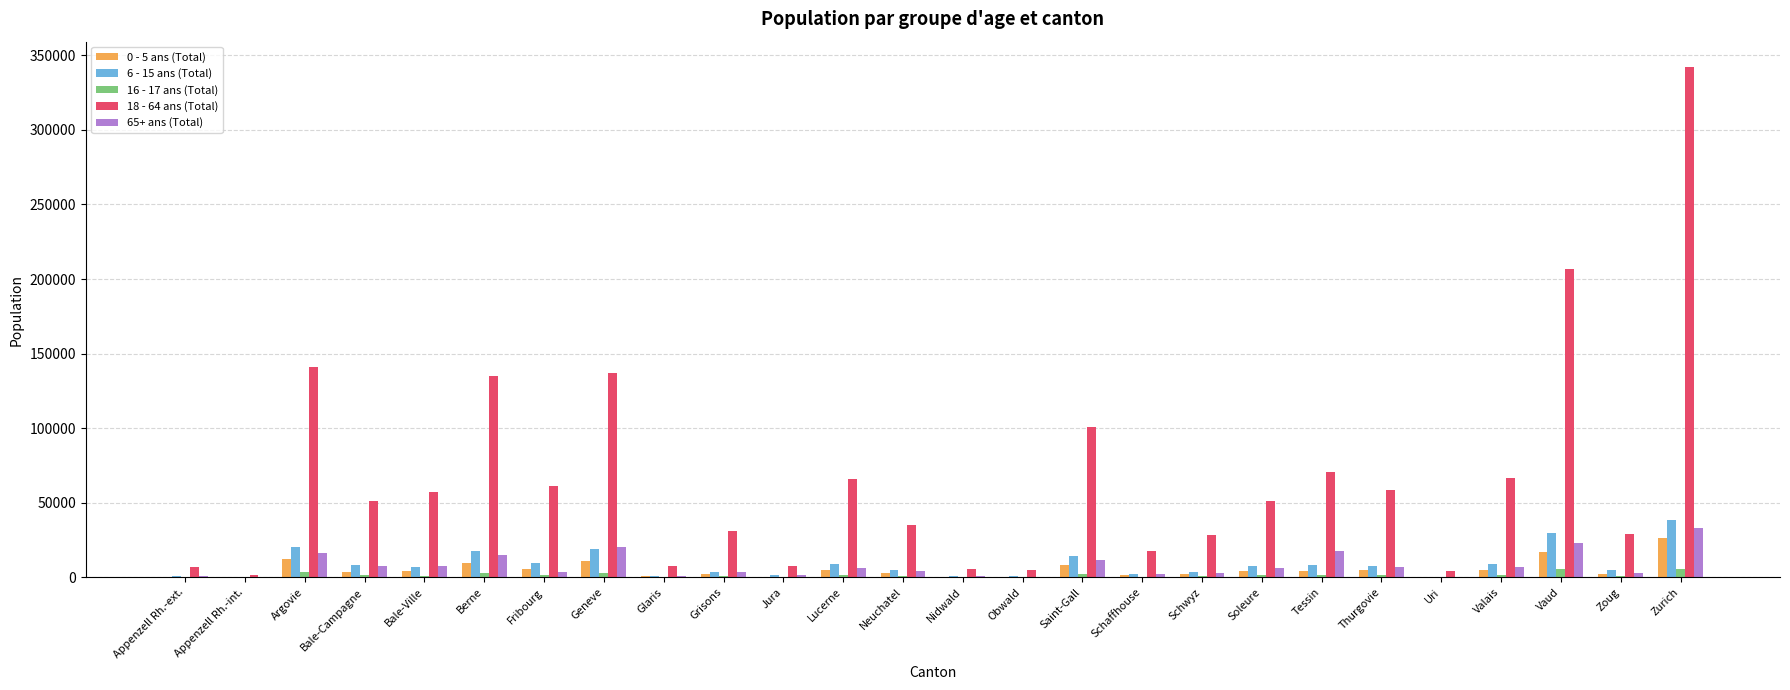

Is the value of 65+ ans (Total) at Zurich greater than the value of 0 - 5 ans (Total) at Bale-Campagne?

Yes